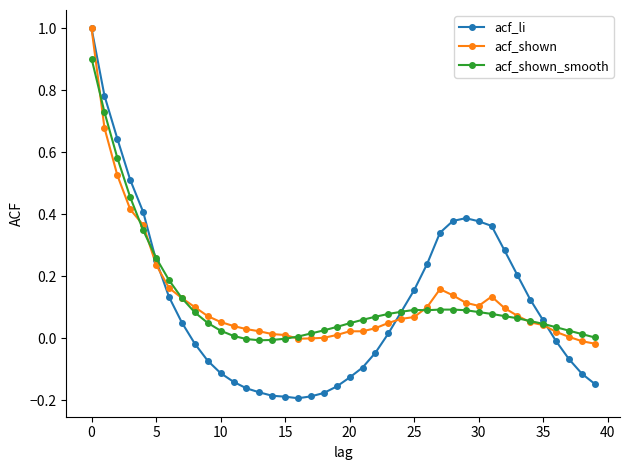

What is the highest value of the acf_shown_smooth series?

0.9